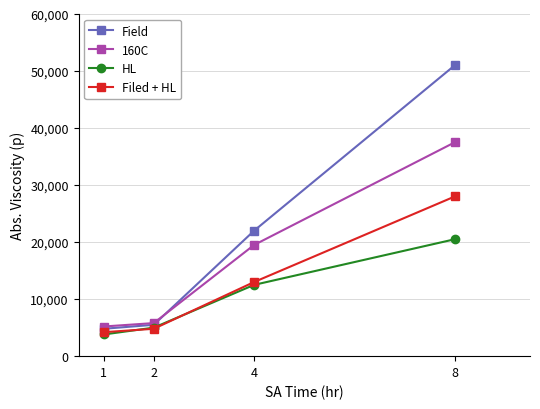

Is it true that HL equals 12500 at 4?

True